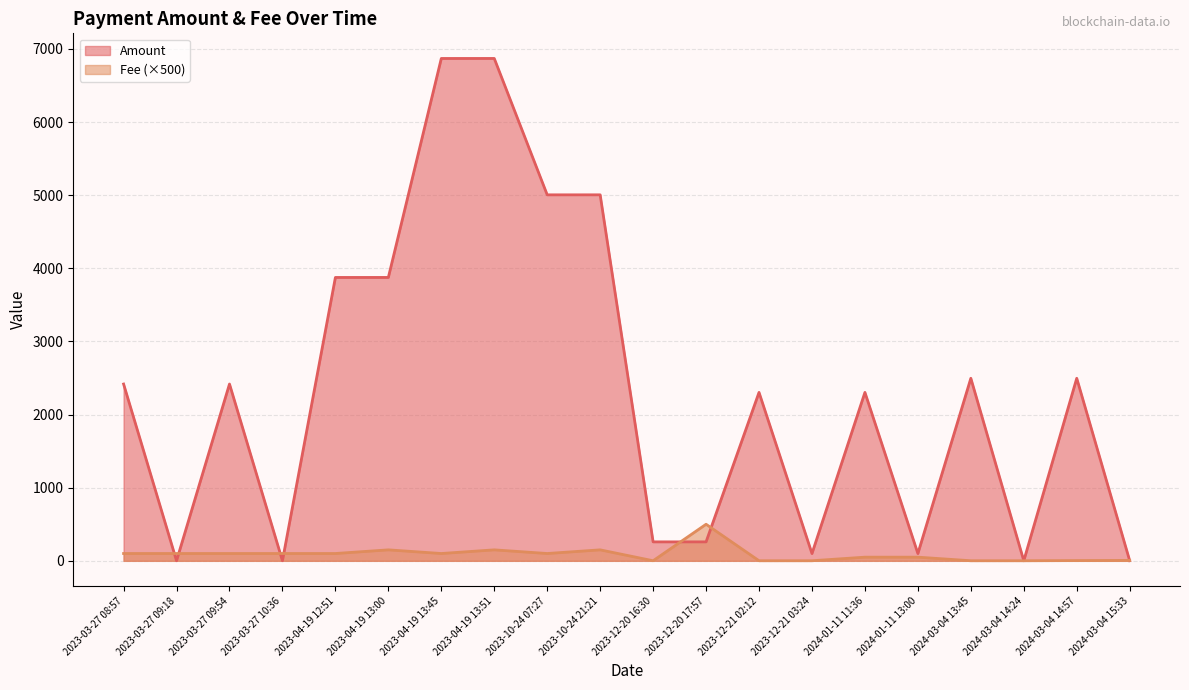

What are all the series names shown in the legend?

Amount, Fee